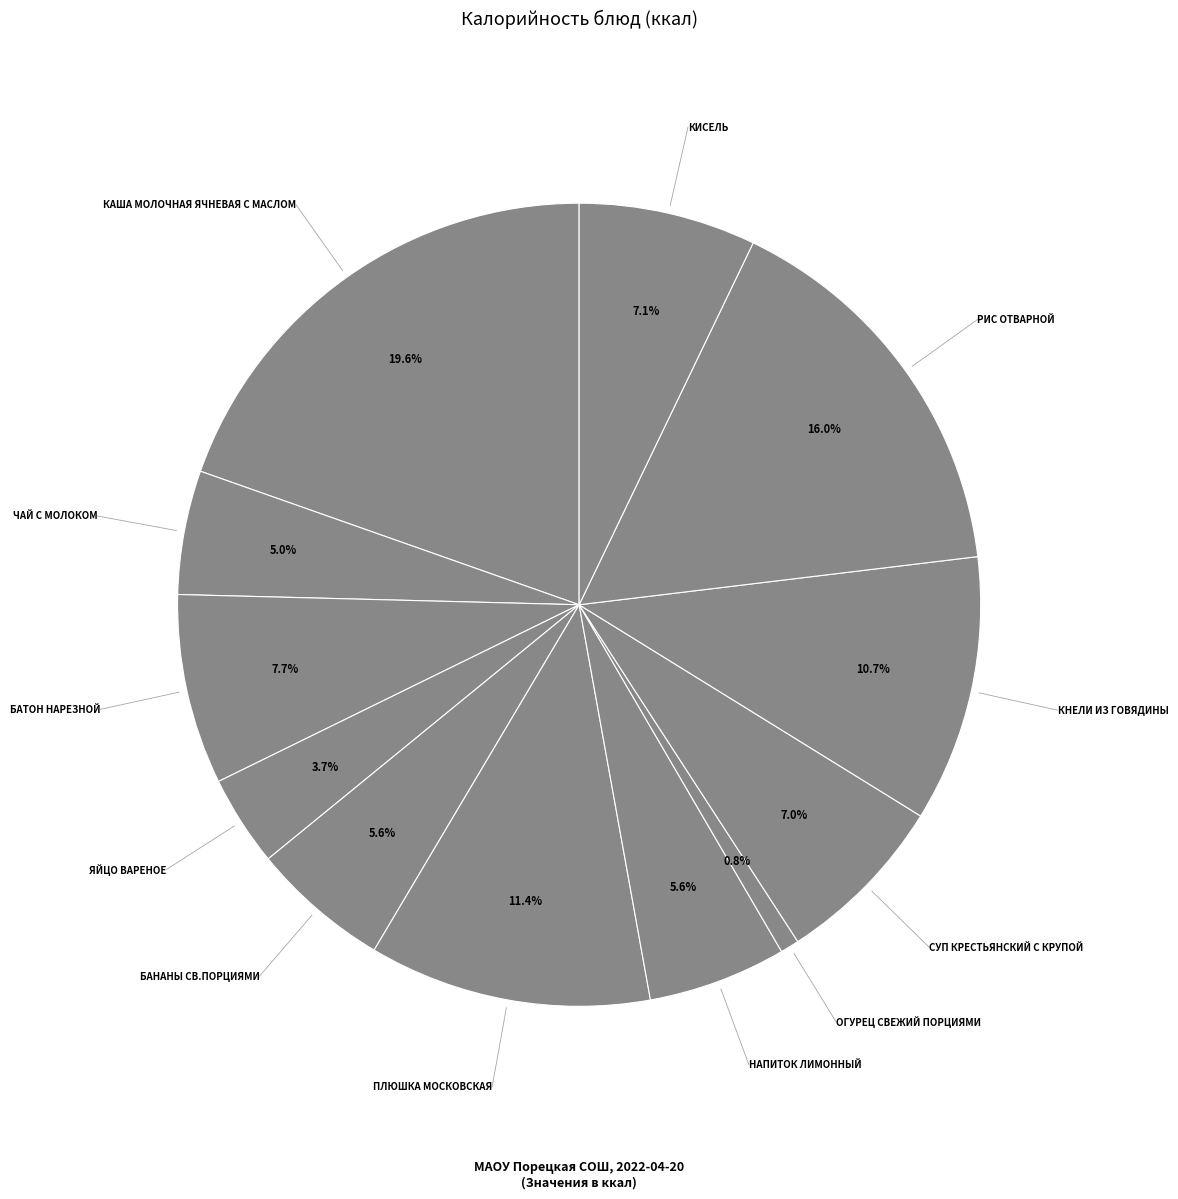

What is the smallest slice in the pie chart?

огурец свежий порциями